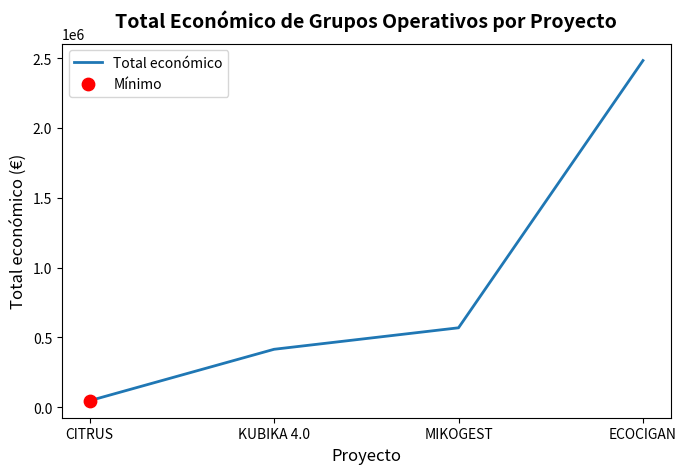

What is the ratio of the value at MIKOGEST to the value at CITRUS?

12.3